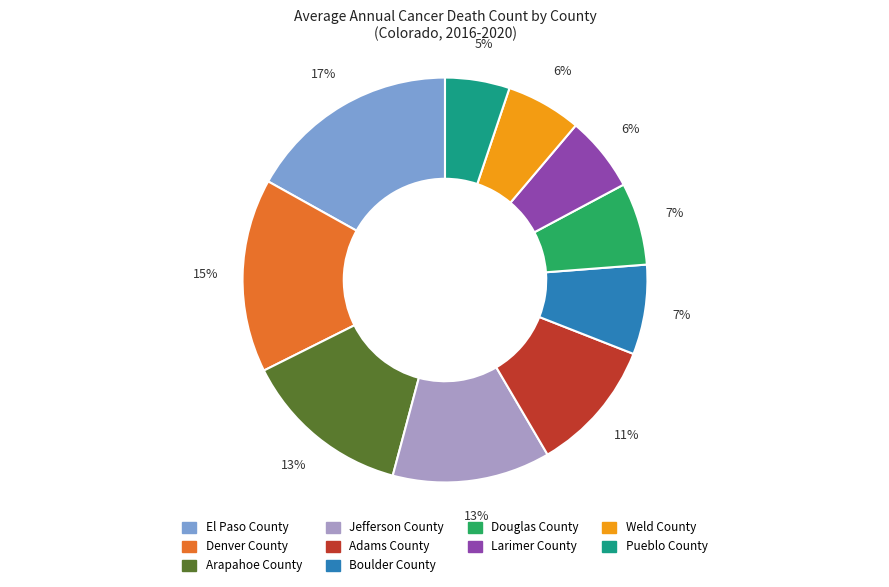

Between Pueblo County and El Paso County, which is larger?

El Paso County